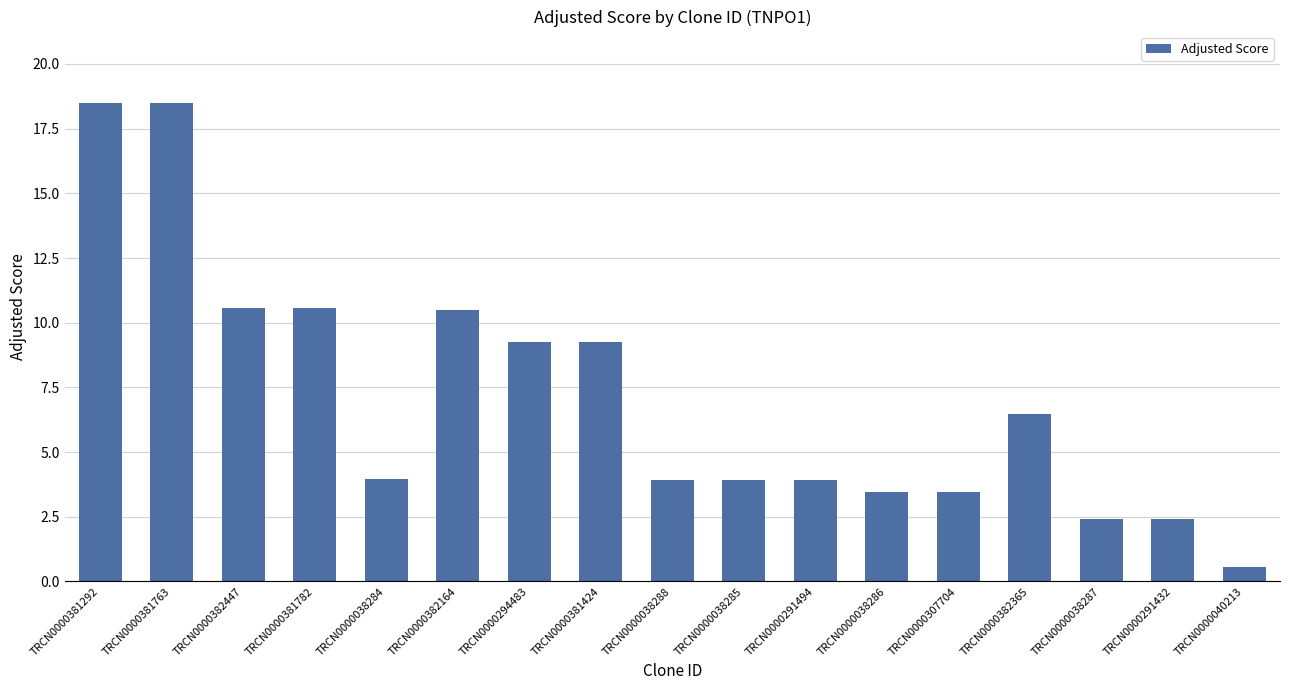

At which label does the data first exceed 3?

TRCN0000381292